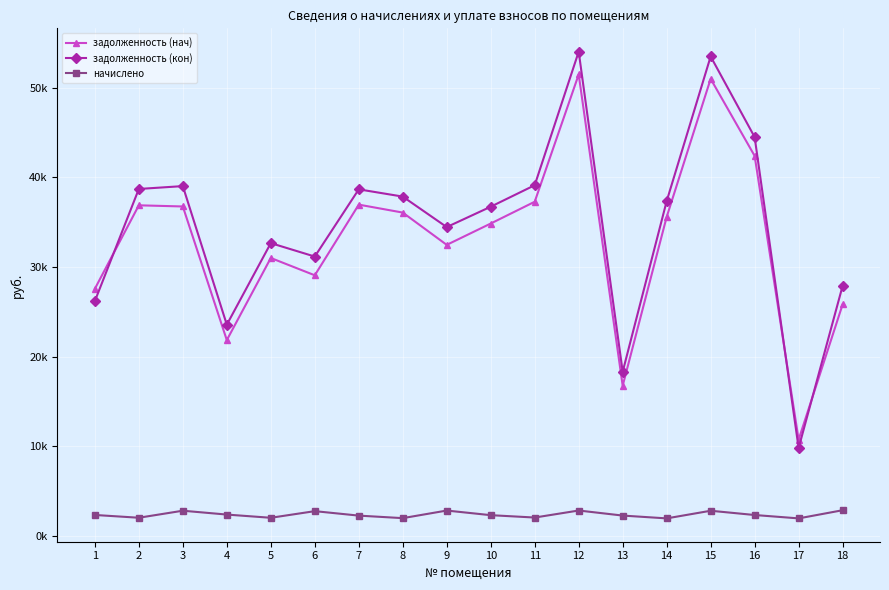

True or false: задолженность (нач) and начислено cross at least once.

False